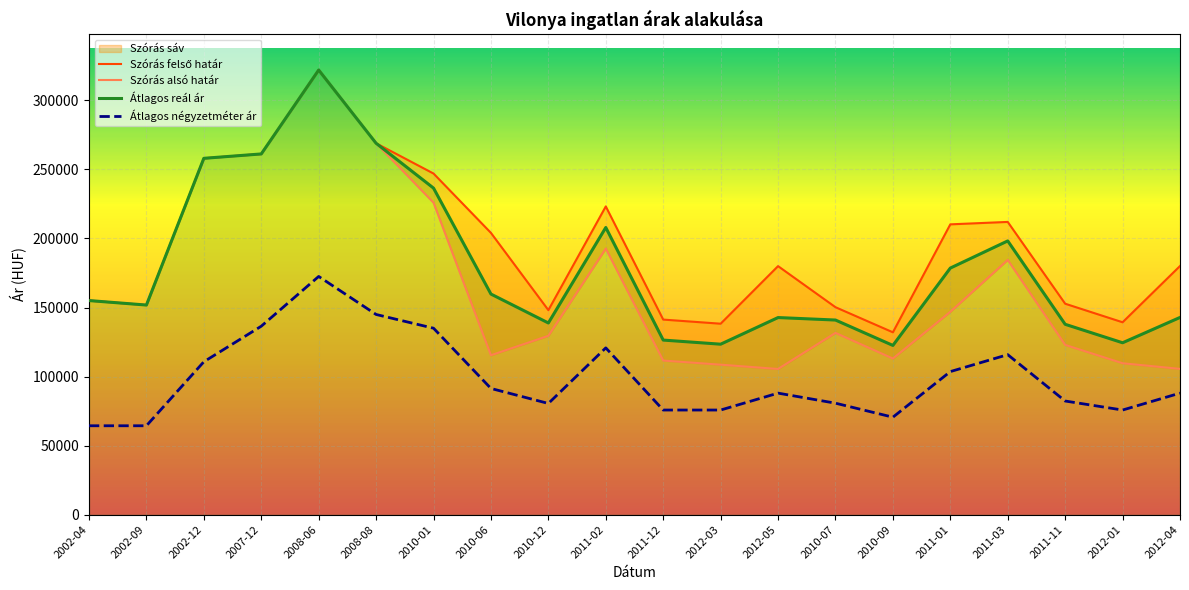

What is the lowest value of the Átlagos négyzetméter ár series?

64375